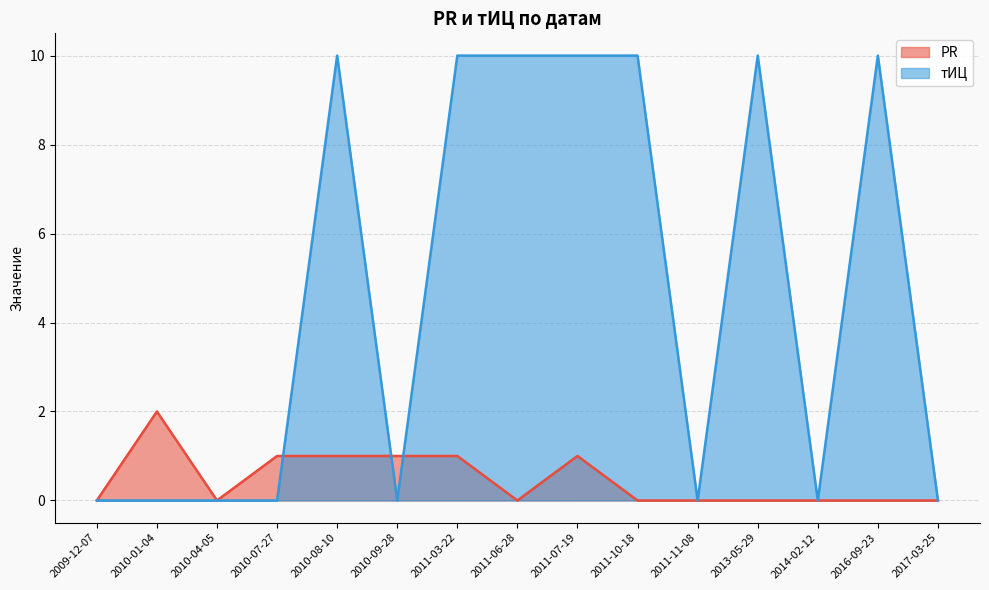

Does the chart have visible grid lines?

Yes